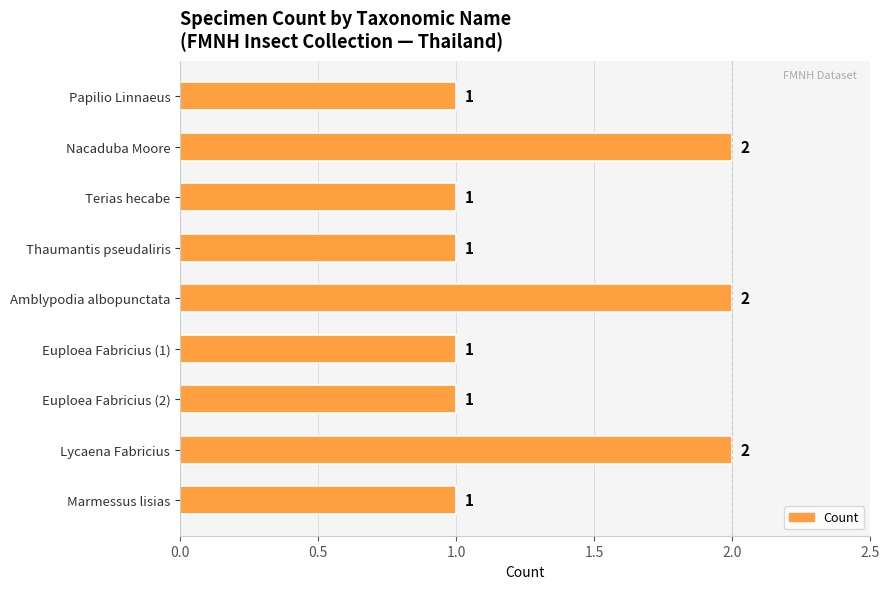

What position from the bottom is Amblypodia albopunctata?

5